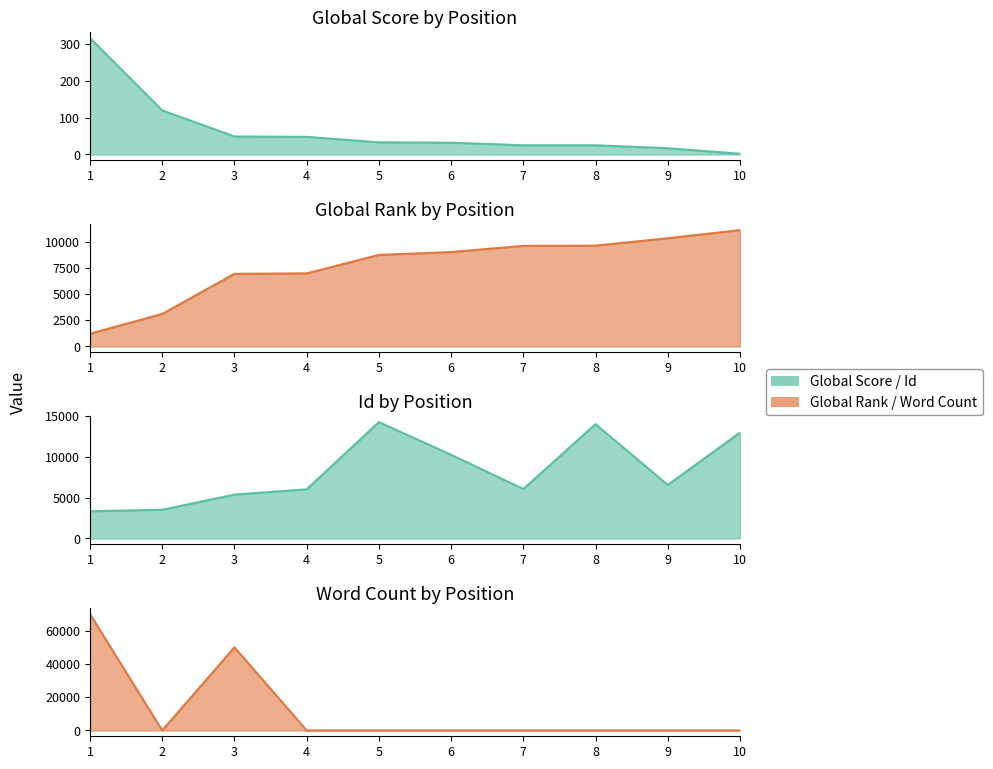

True or false: Global Rank has more than 2 interior local peaks.

False